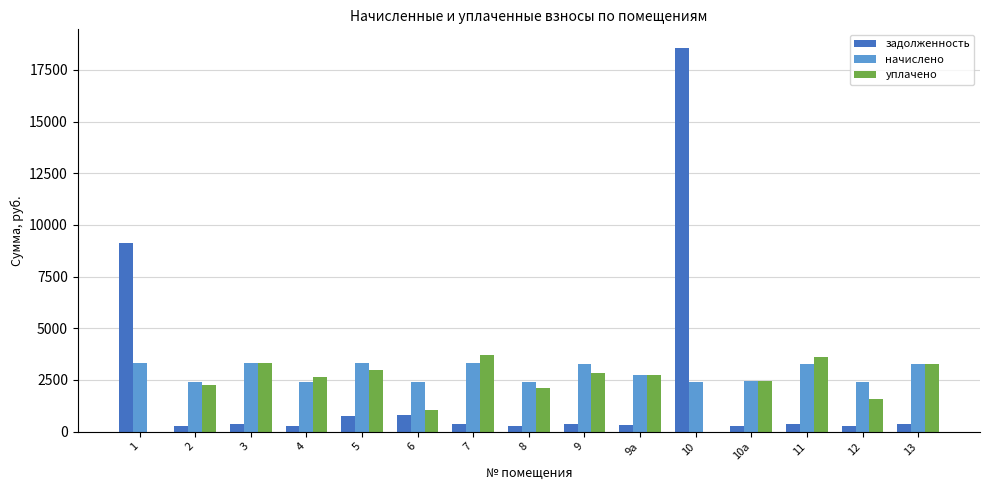

What is the sum of all задолженность values?

32680.0